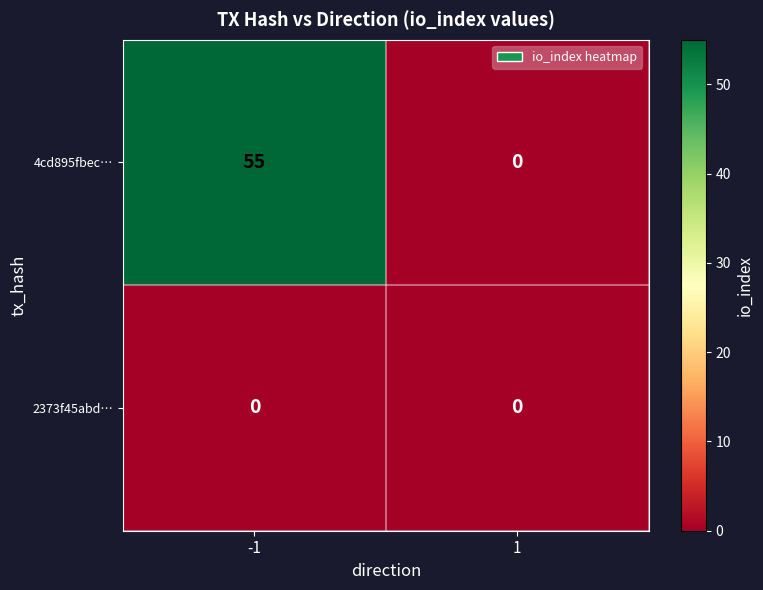

What is the greatest value displayed?

55